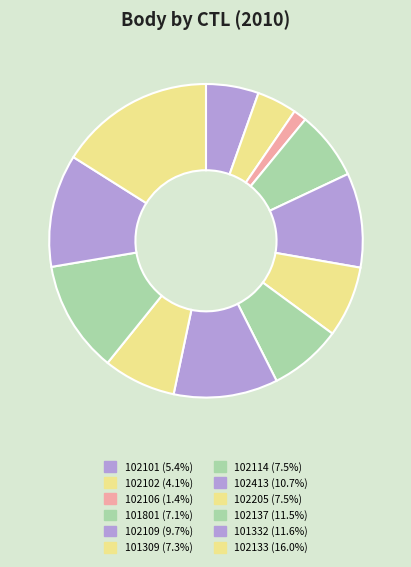

Count the number of slices in the pie.

12